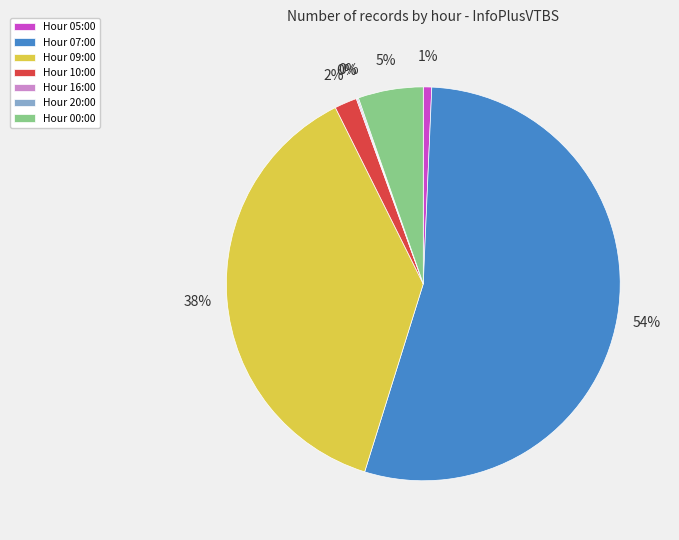

Between Hour 07:00 and Hour 00:00, which is larger?

Hour 07:00